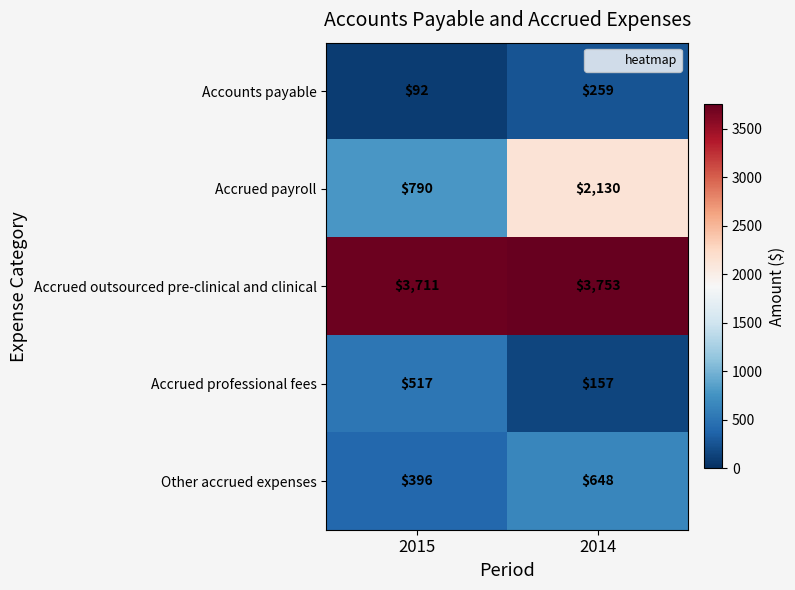

What is the approximate value of Accrued professional fees at 2014?

157